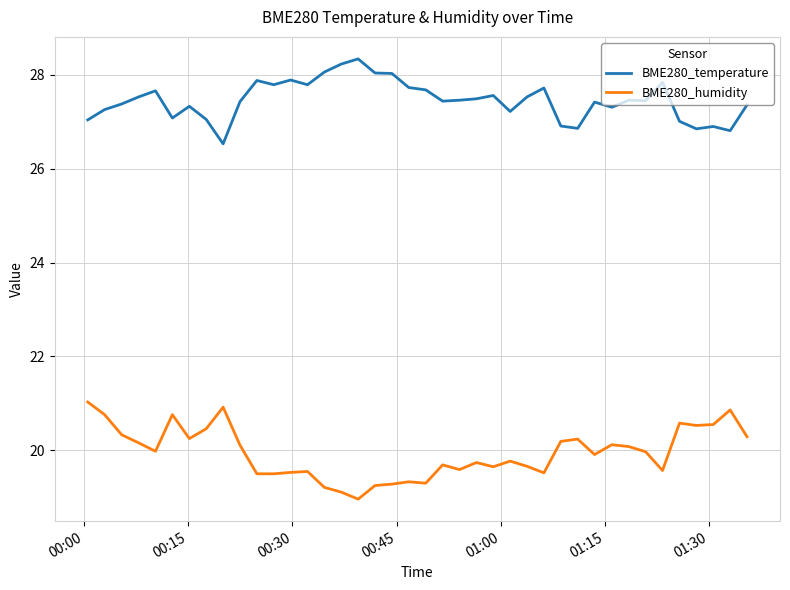

What is the highest value of the BME280_temperature series?

28.3